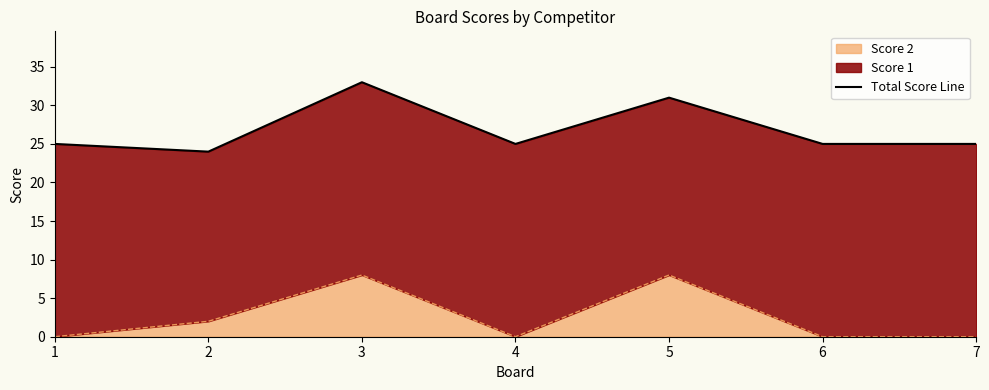

Does the chart have visible grid lines?

No